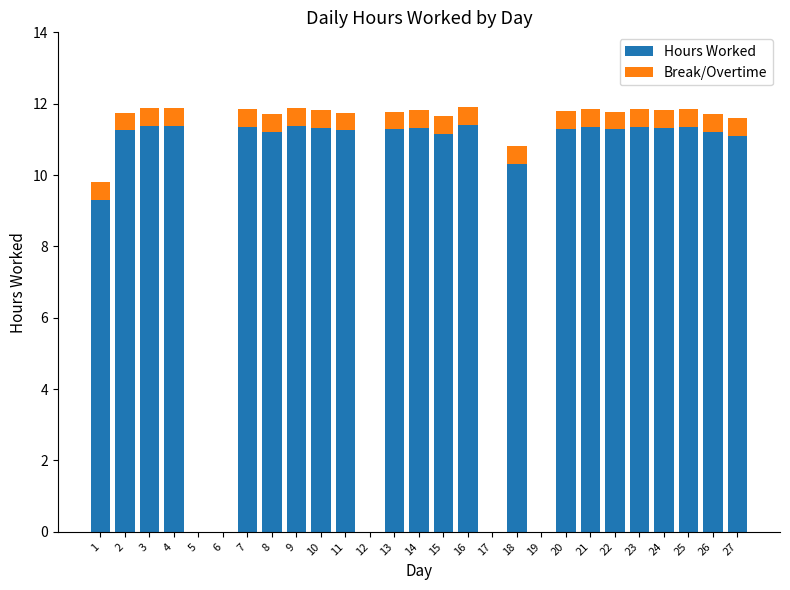

Are the bars horizontal?

No